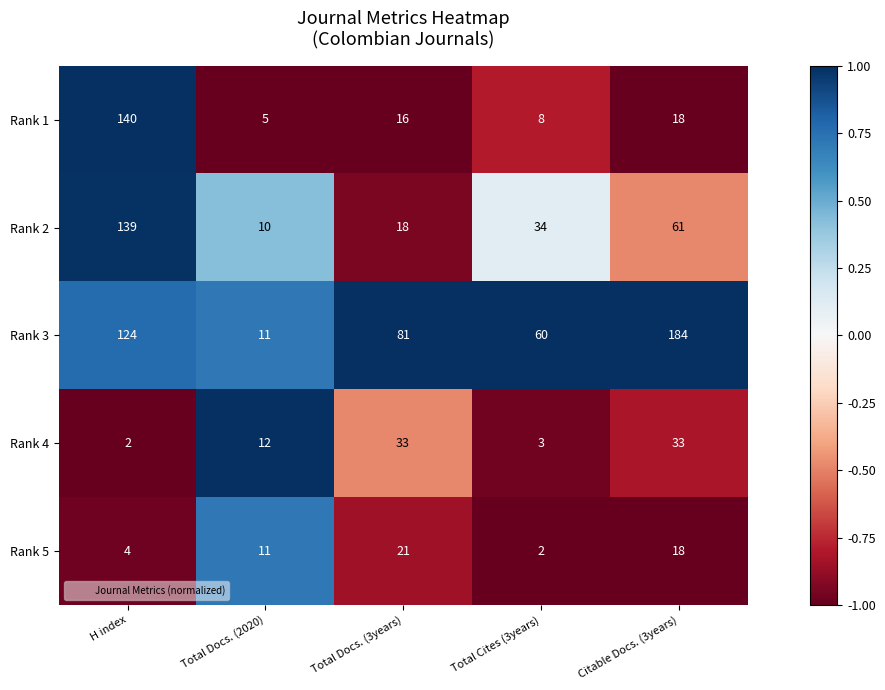

At which category is the sum across all series the highest?

H index